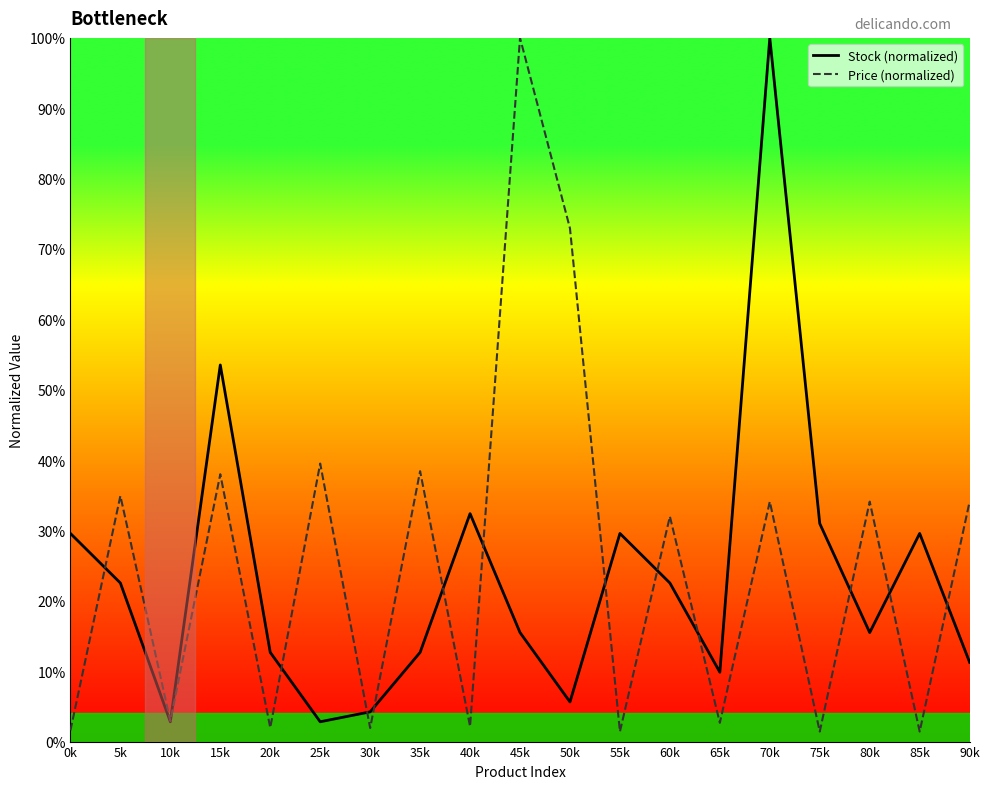

How many distinct data groups are displayed?

2